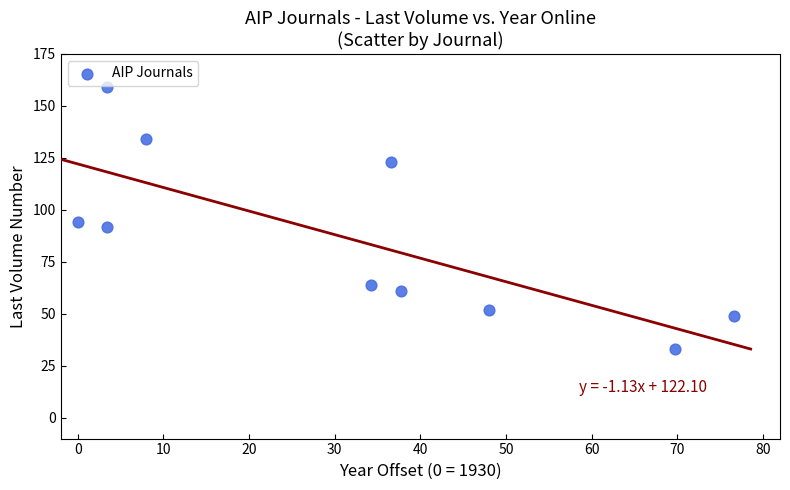

What is the average Y value?

86